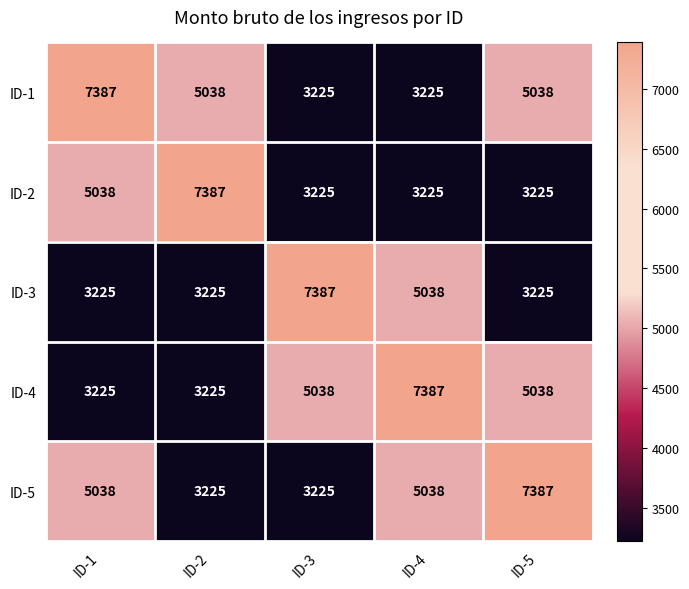

Count the ID-5 values in the range 3225 to 5038.

4